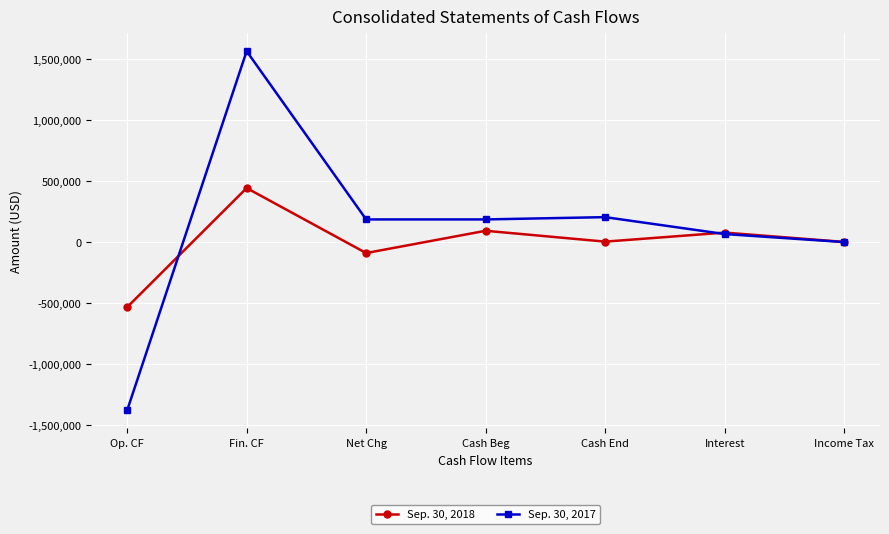

At which label does Sep. 30, 2018 reach its peak?

Fin. CF